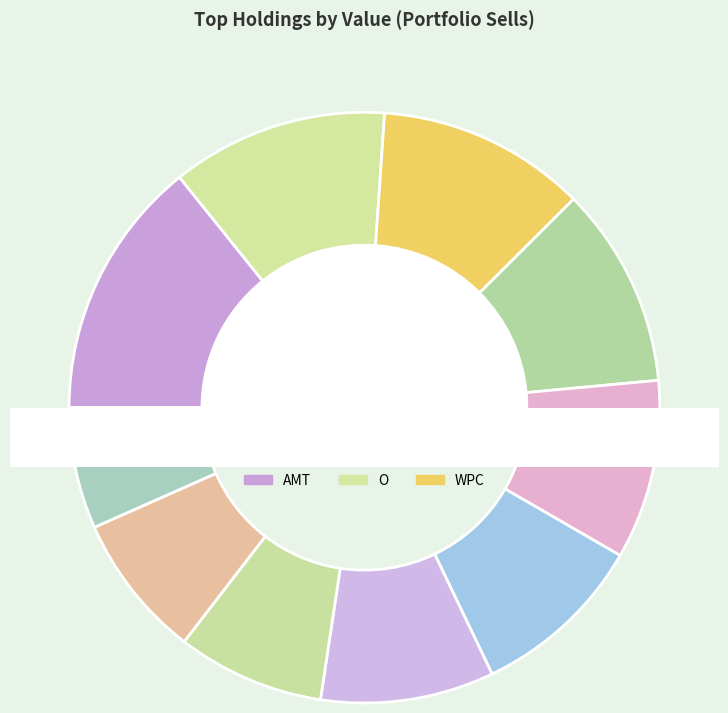

Which category has the biggest portion of the pie?

AMT